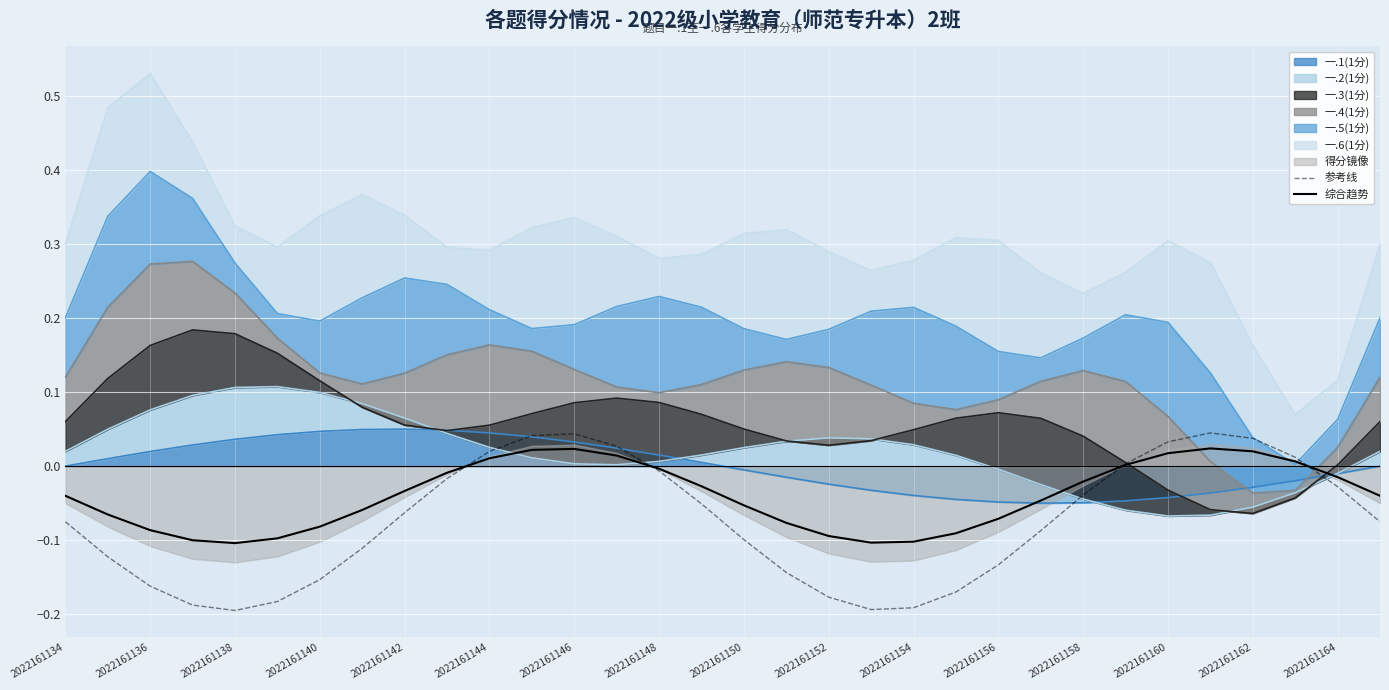

How many interior local peaks does the 参考线 series have?

2